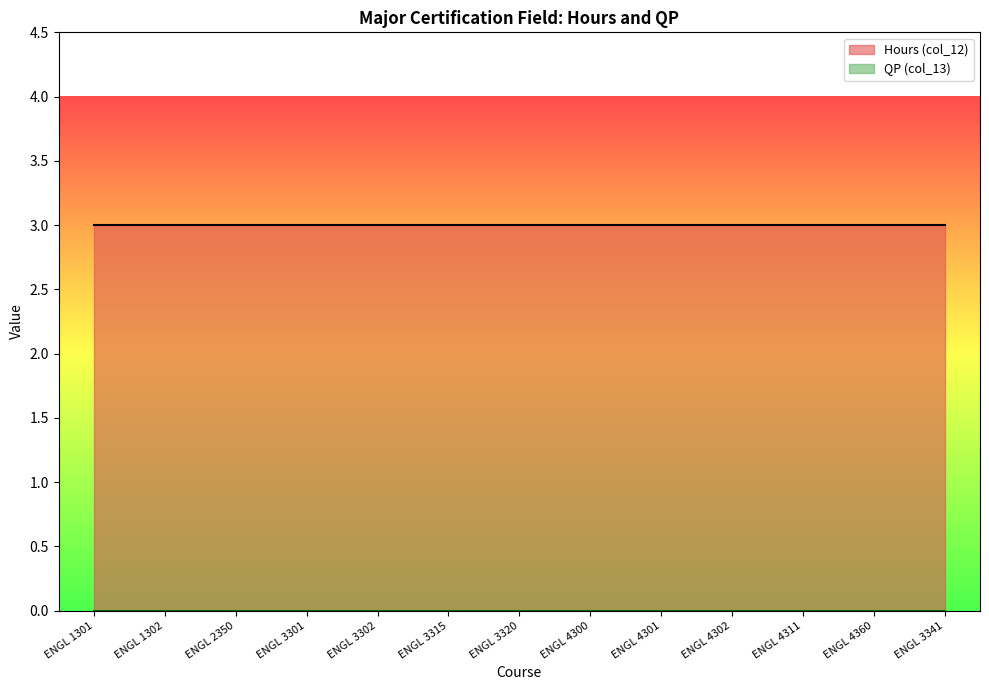

What are all the series names shown in the legend?

Hours (col_12), QP (col_13)